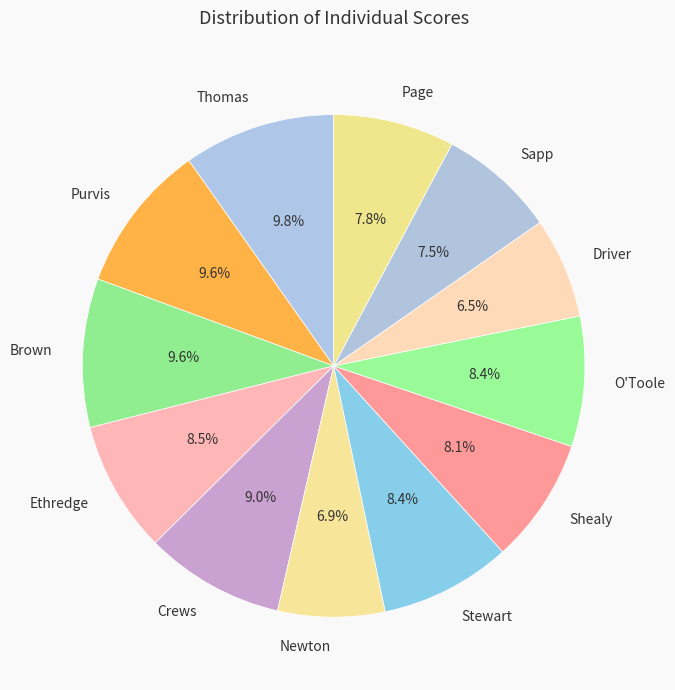

To the nearest percent, what is the average slice percentage?

8%